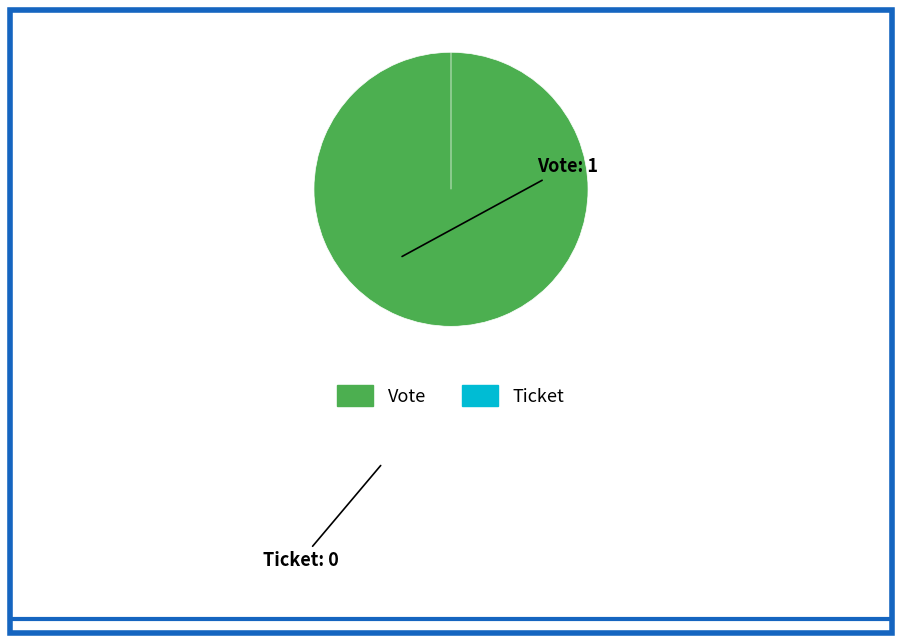

How many slices are in this pie chart?

2